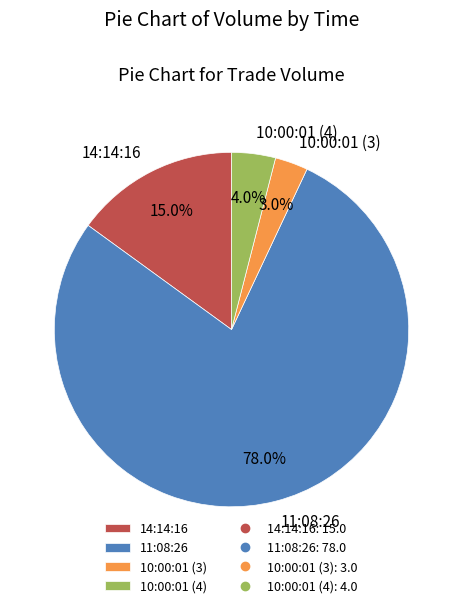

To the nearest percent, what is the combined percentage of 10:00:01 (4) and 14:14:16?

19%